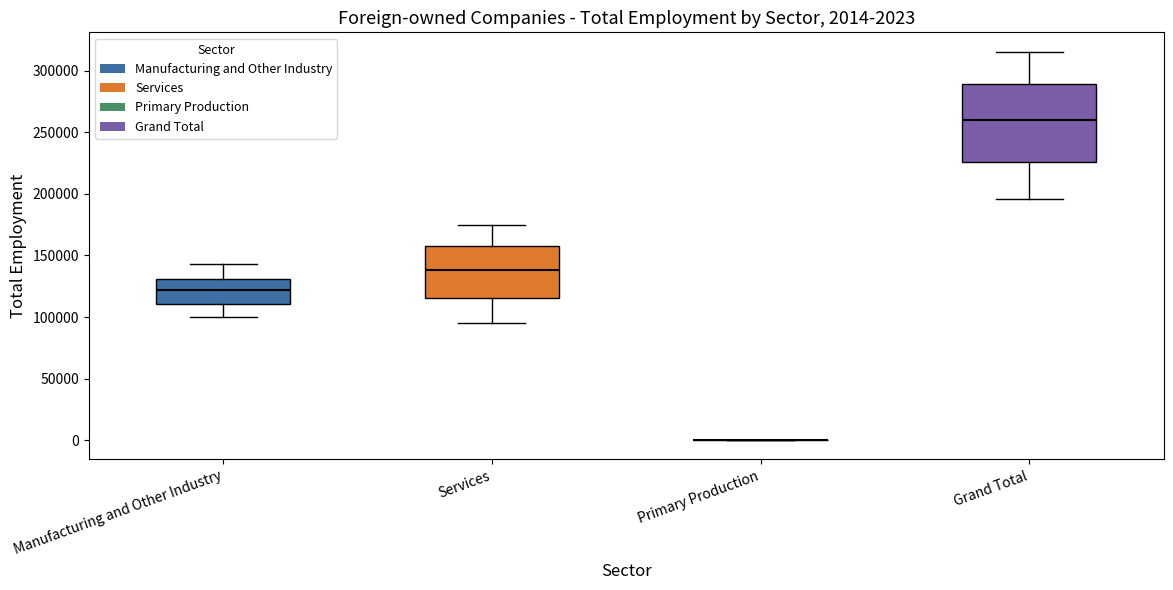

Which box is the tallest, from its lower edge to its upper edge?

Grand Total